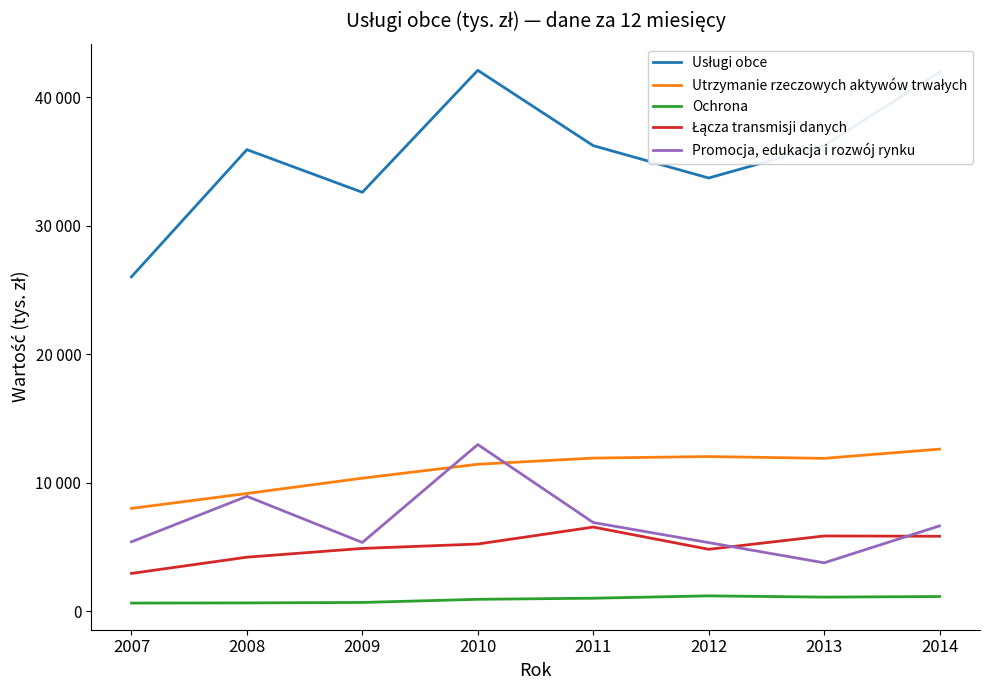

List the labels in order of Utrzymanie rzeczowych aktywów trwałych value, smallest first.

2007, 2008, 2009, 2010, 2013, 2011, 2012, 2014